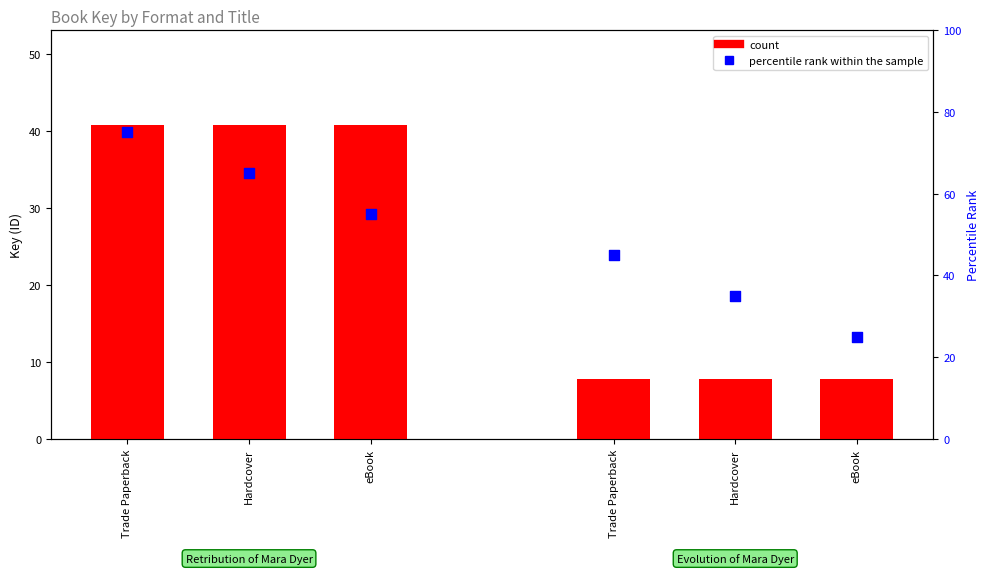

What is the total value across all series at Hardcover?

105.9